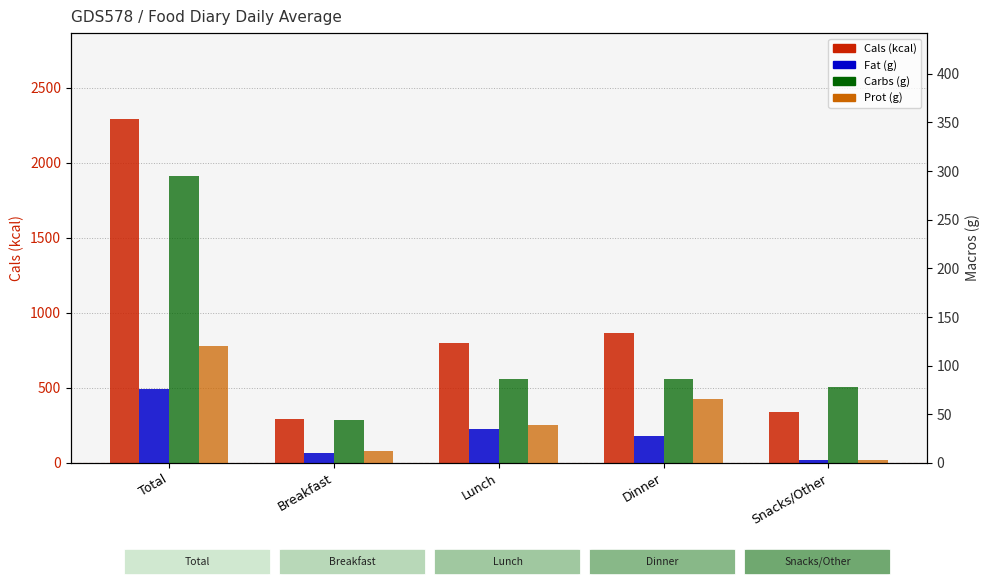

What is the average value of the Cals (kcal) series?

916.0